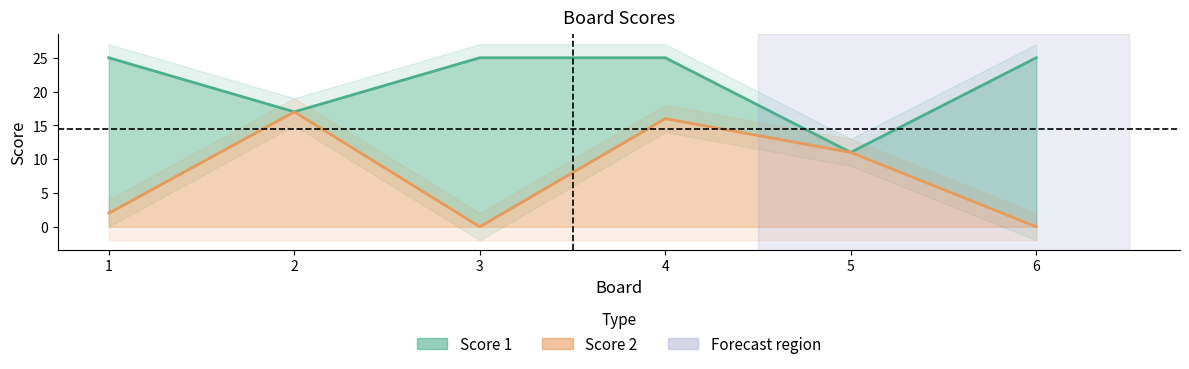

At which label is Score 2 closest to 8?

5